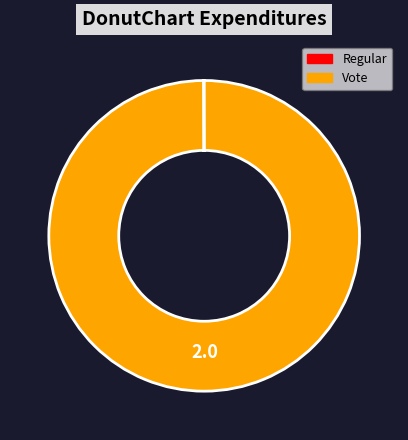

The Vote slice represents 89% of the pie. True or false?

False